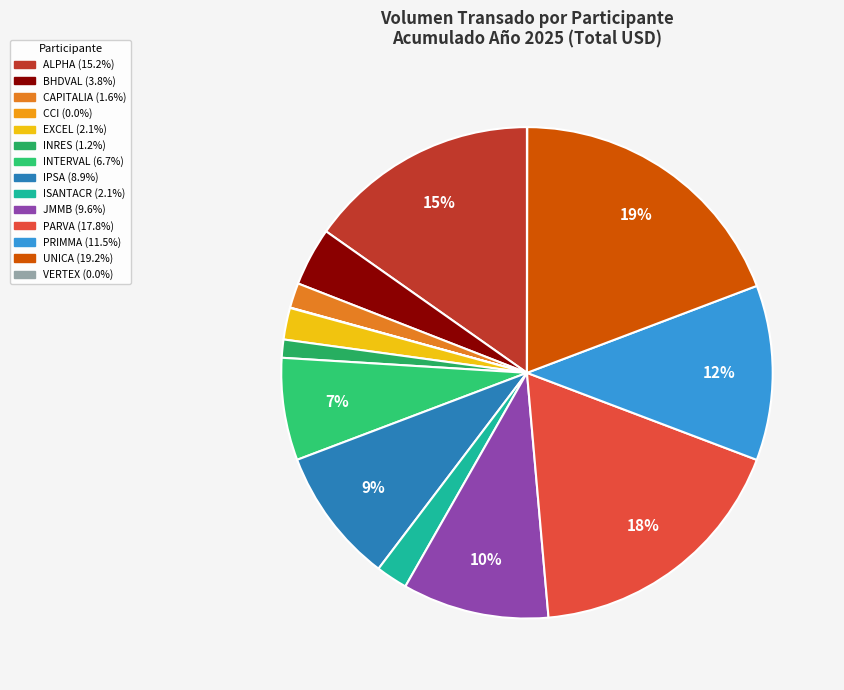

To the nearest percent, what percentage of the pie is PRIMMA?

12%